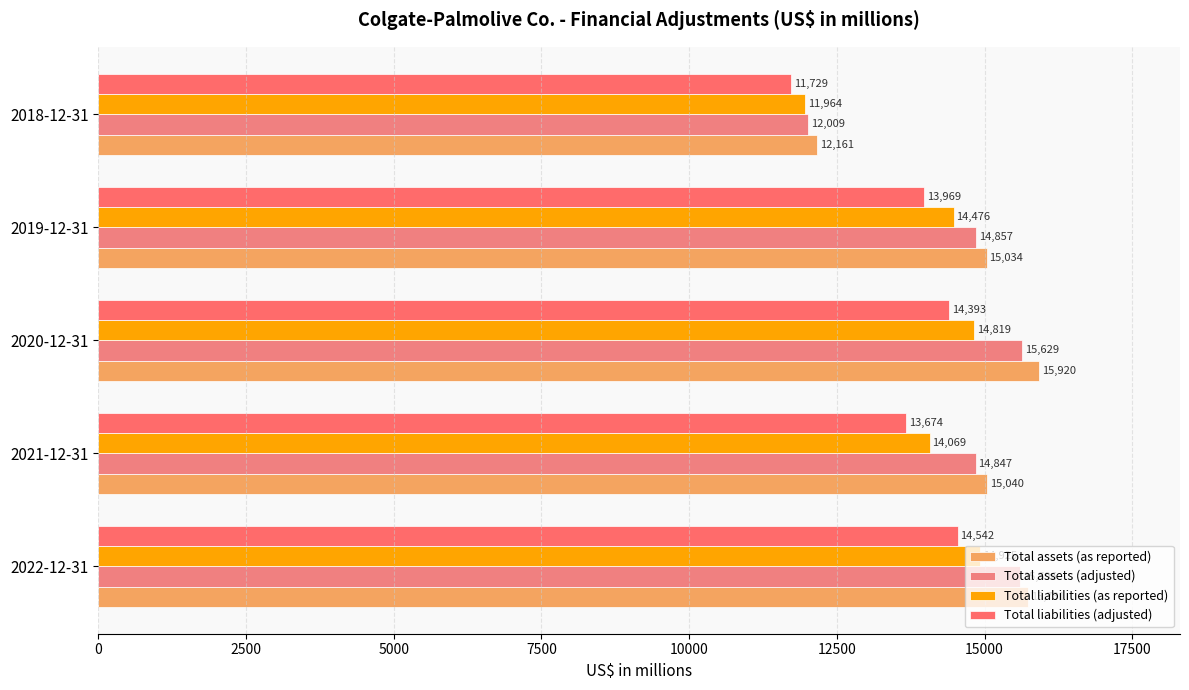

At how many categories does at least one series exceed 14484?

4